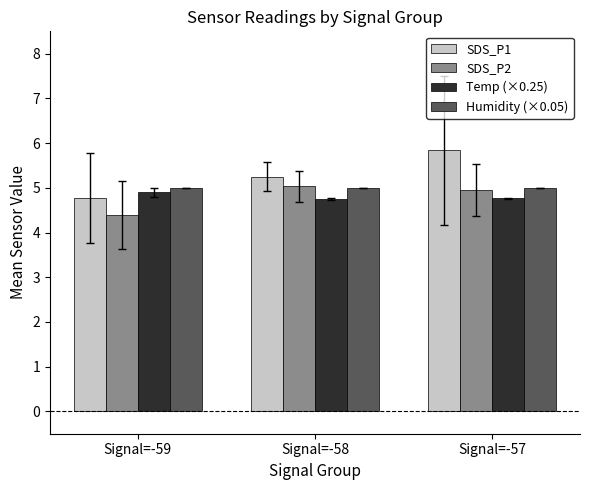

What is the total value across all series at Signal=-59?

19.1